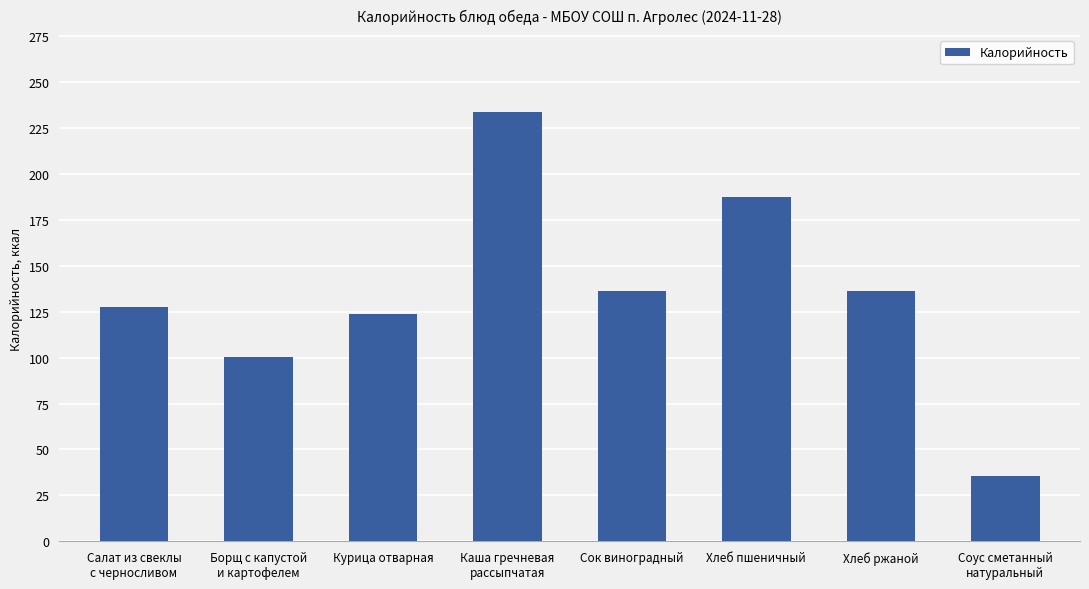

What is the difference between the maximum and minimum values?

198.0